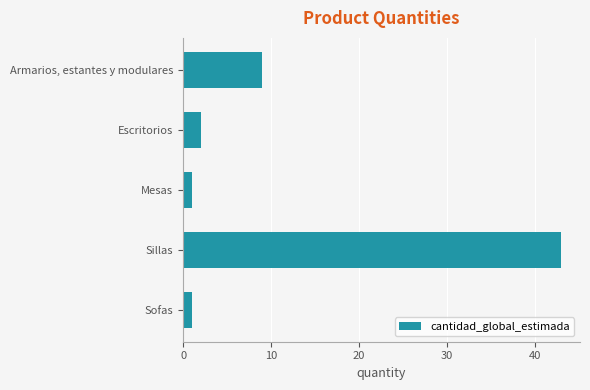

The chart shows a value of 1 at Mesas. True or false?

True